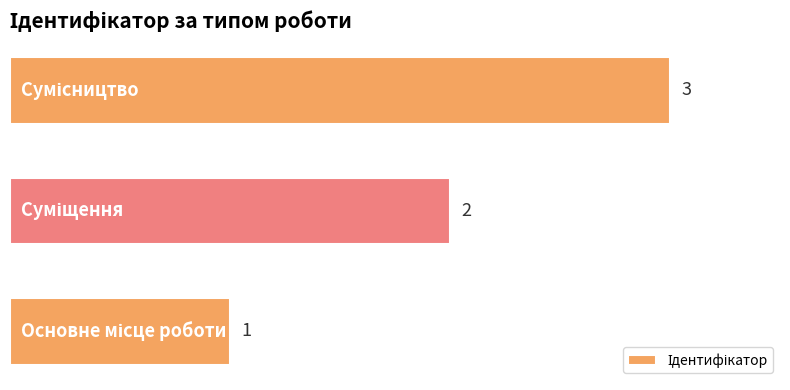

What is the greatest value displayed?

3